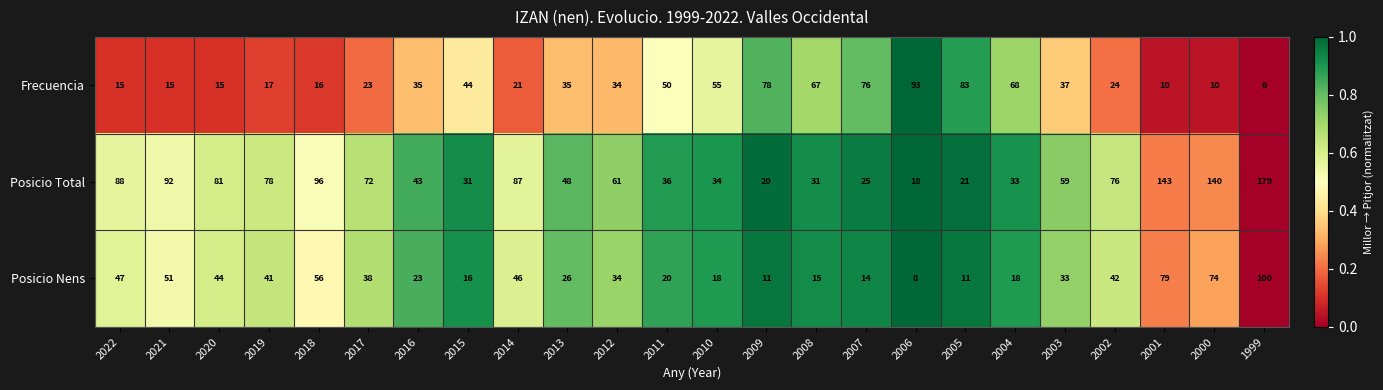

At which category is the sum across all series the highest?

1999